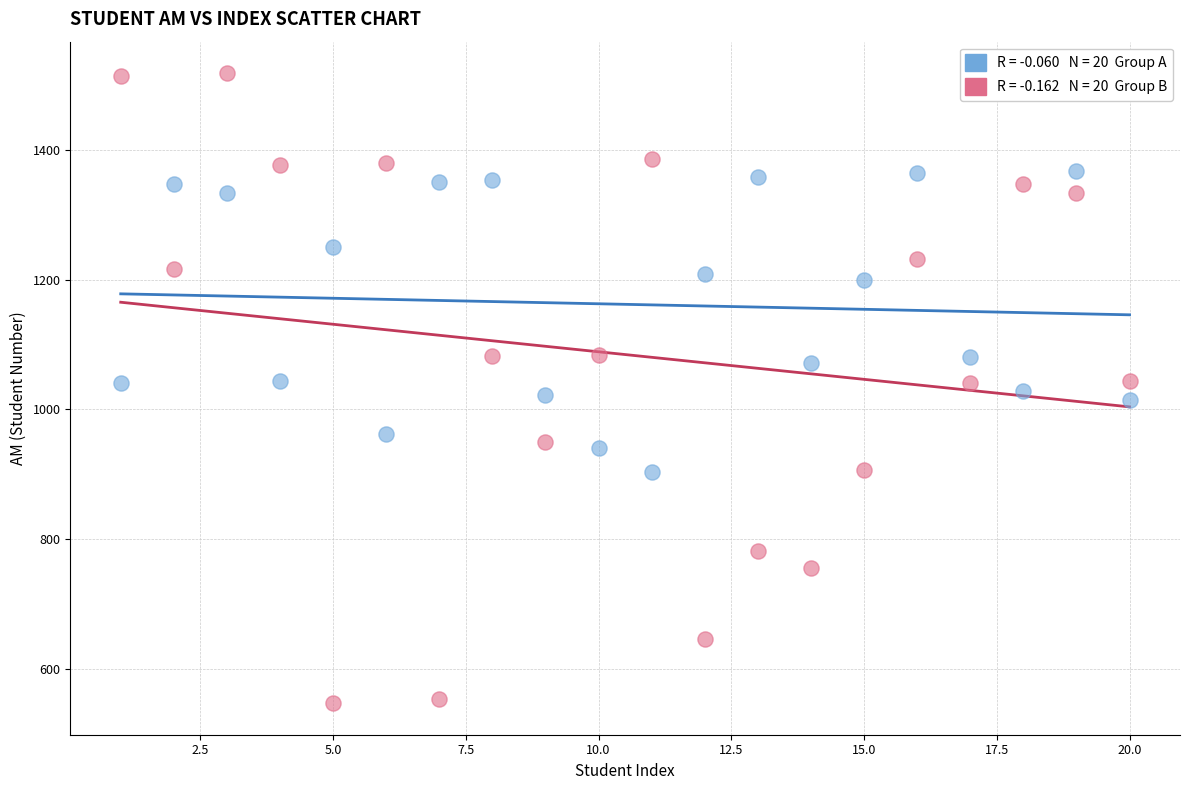

Across all data points, what is the range of X values (max minus min)?

19